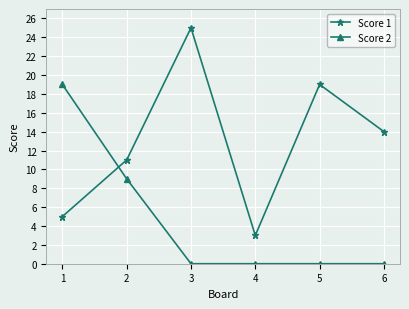

How many distinct data groups are displayed?

2